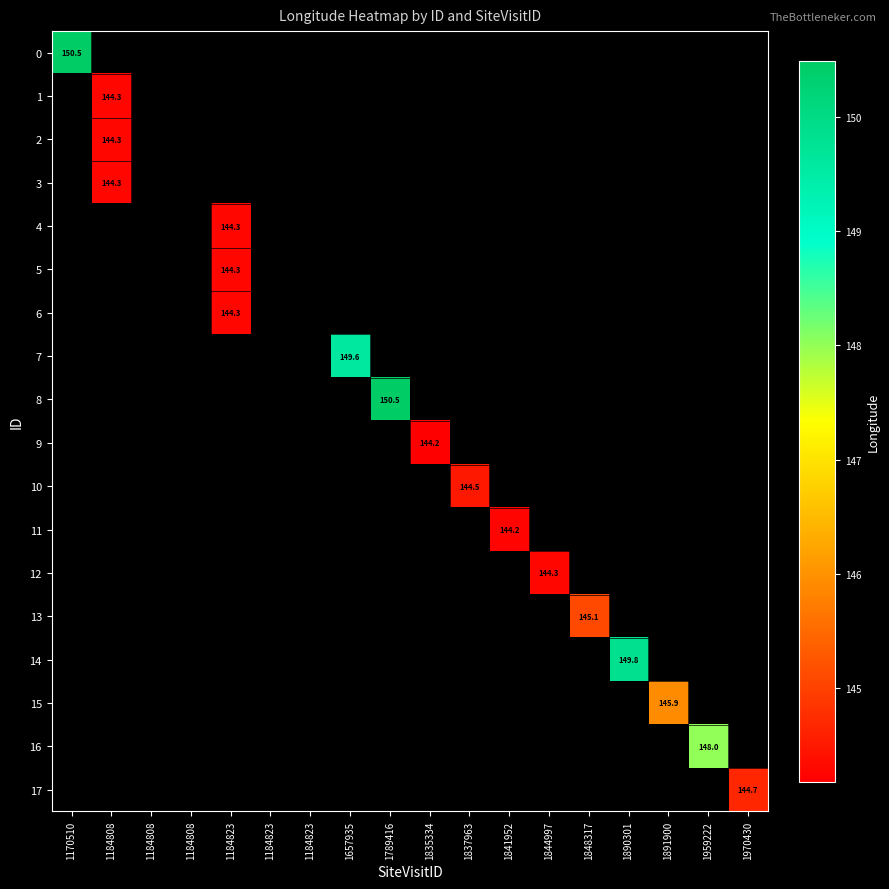

At which label is 0 closest to 150?

1170510